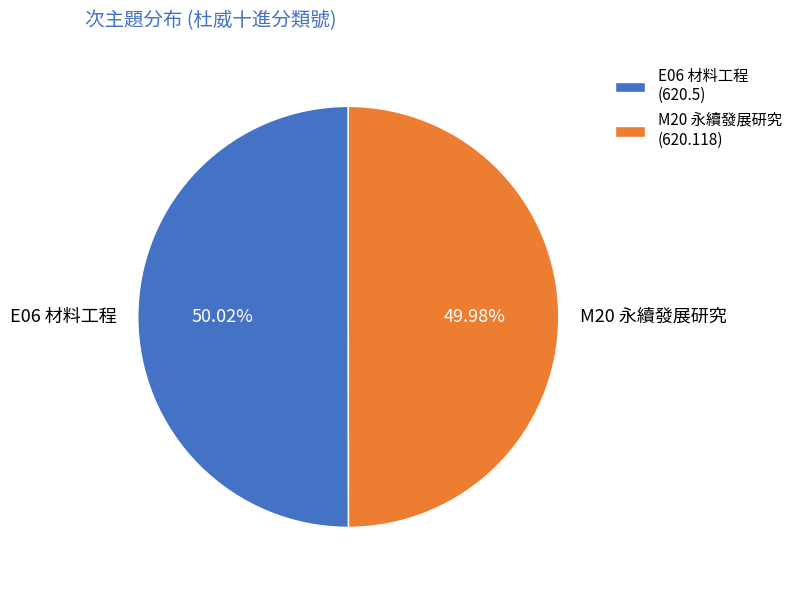

To the nearest percent, what is the combined percentage of M20 永續發展研究 and E06 材料工程?

100%